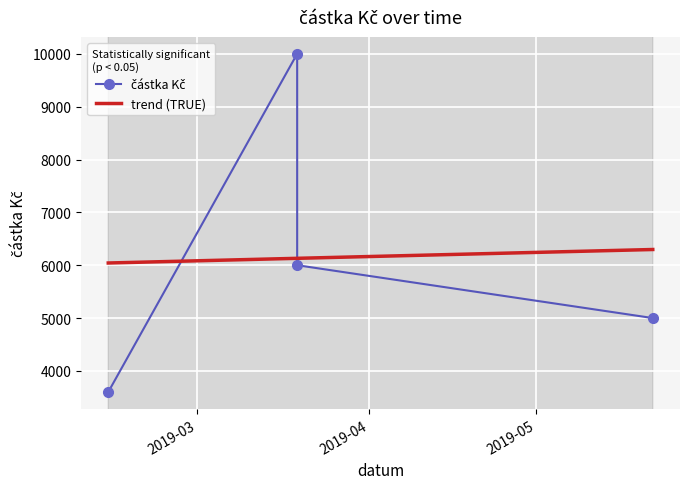

What is the sum of the values at 2019-03-19 and 2019-03-19?

16000